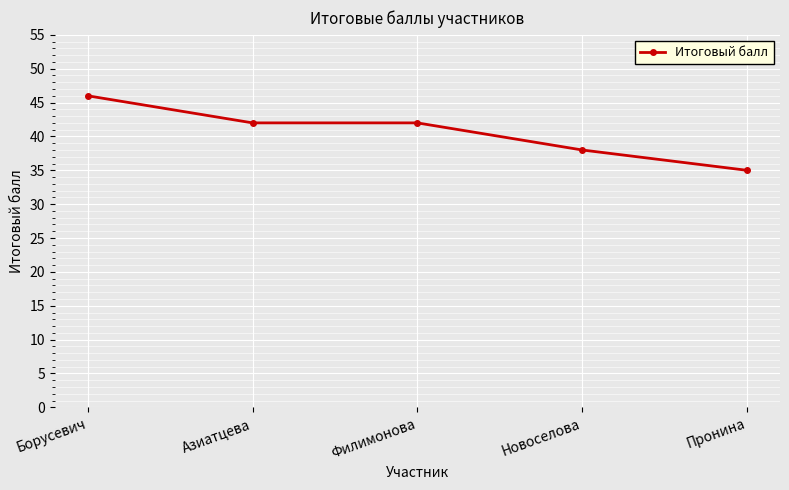

How many values are between 38 and 42?

3